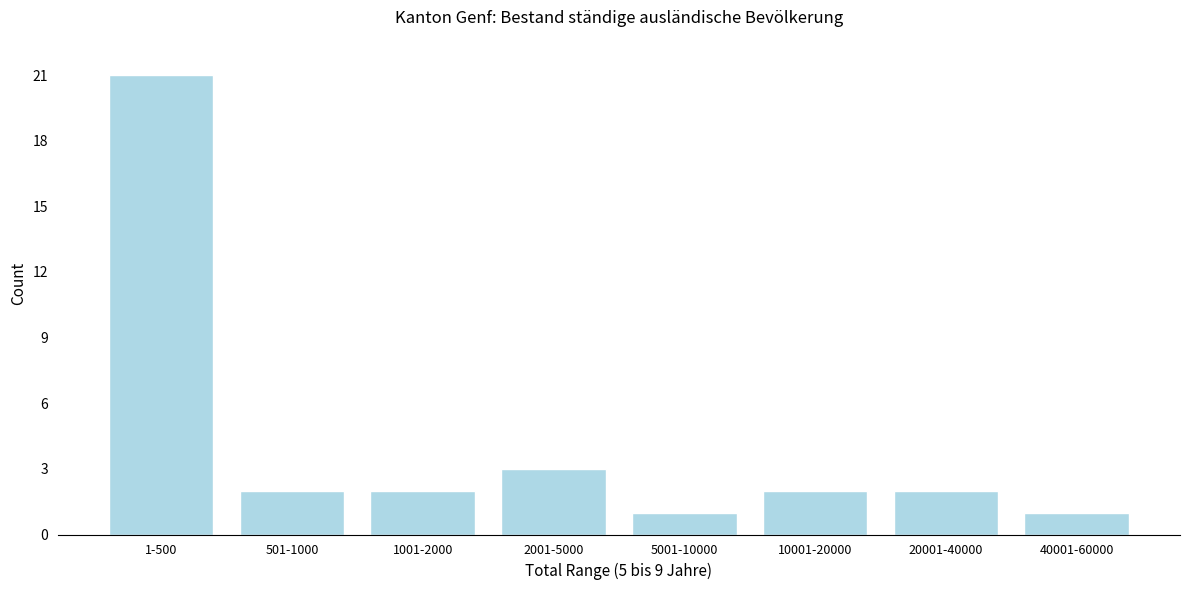

Reading left to right, what are all the values shown in this chart?

21	2	2	3	1	2	2	1